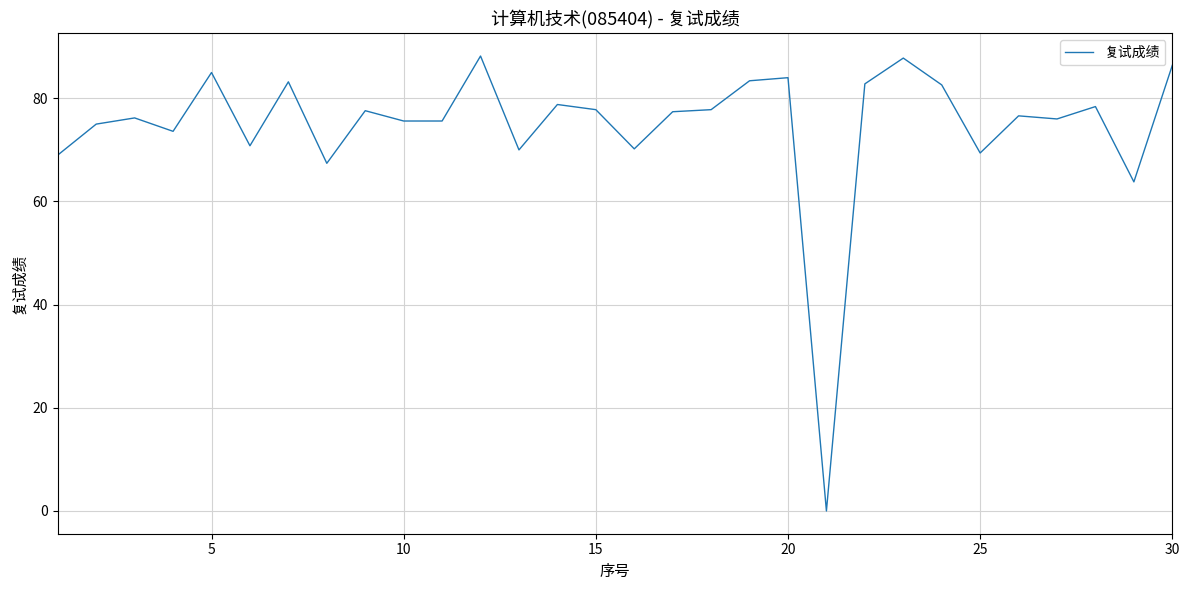

What is the greatest value displayed?

88.2